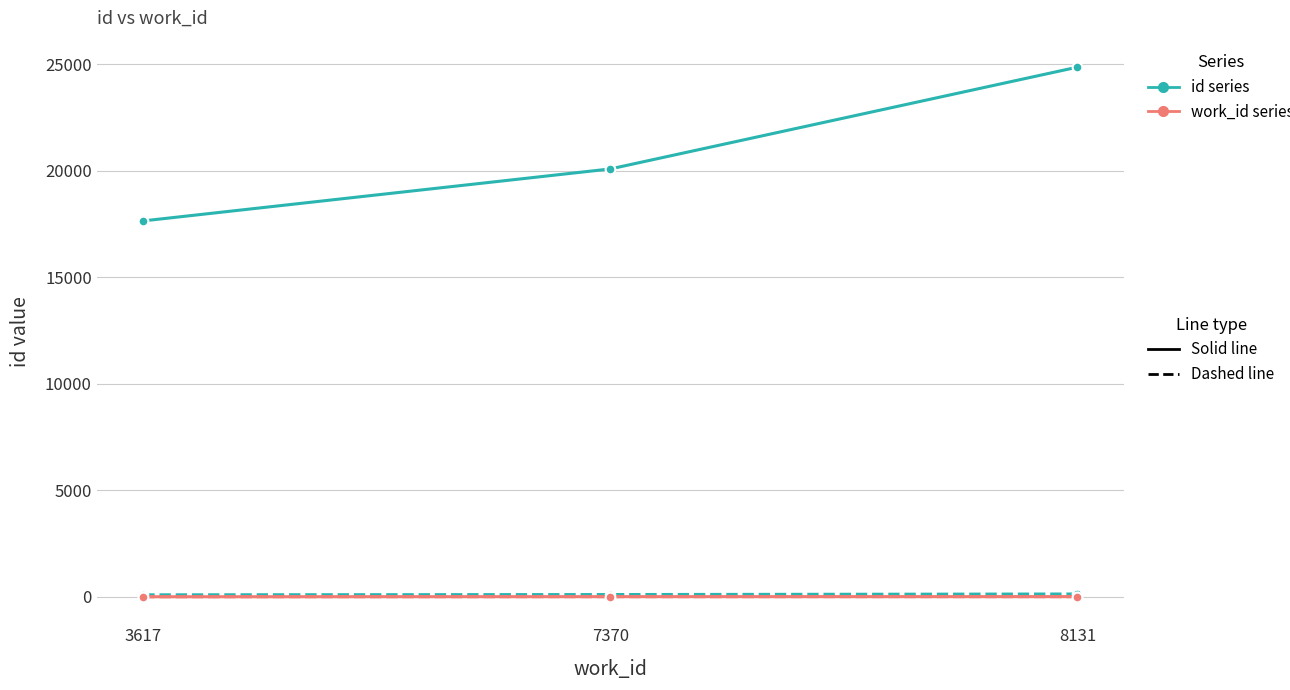

At which category is the sum across all series the highest?

8131